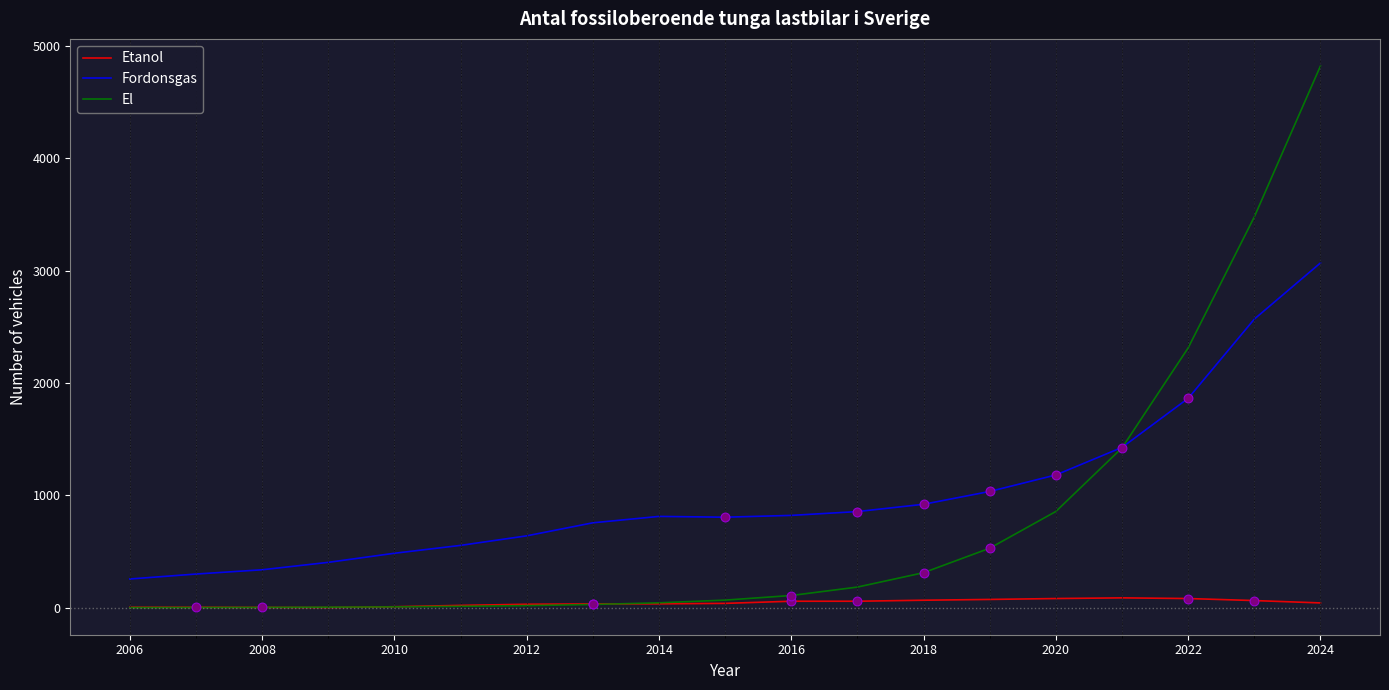

Rank the series by their average value, from highest to lowest.

Fordonsgas, El, Etanol